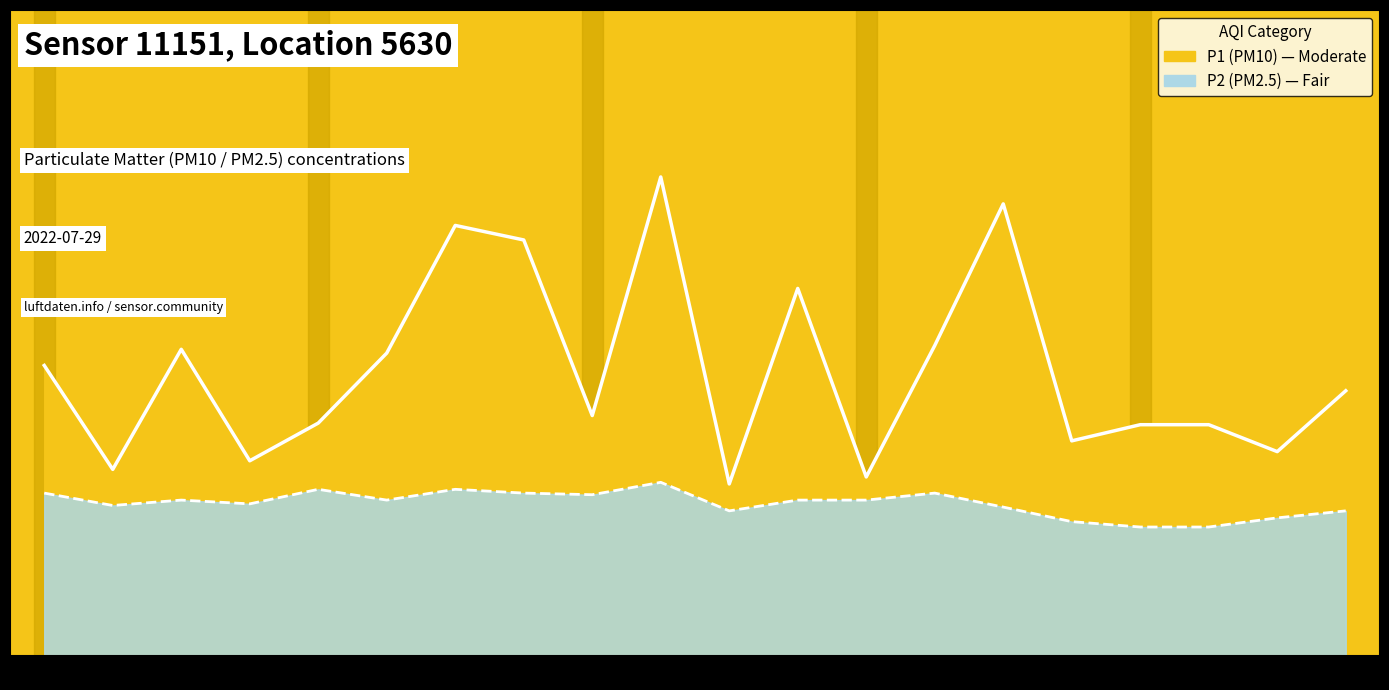

Reading left to right, transcribe all the data shown in this chart.

P1 trend: 5.4	3.5	5.7	3.6	4.3	5.6	8.0	7.7	4.5	8.9	3.2	6.8	3.3	5.8	8.4	4.0	4.3	4.3	3.8	4.9
P2 trend: 3.0	2.8	2.9	2.8	3.1	2.9	3.1	3.0	3.0	3.2	2.7	2.9	2.9	3.0	2.8	2.5	2.4	2.4	2.6	2.7